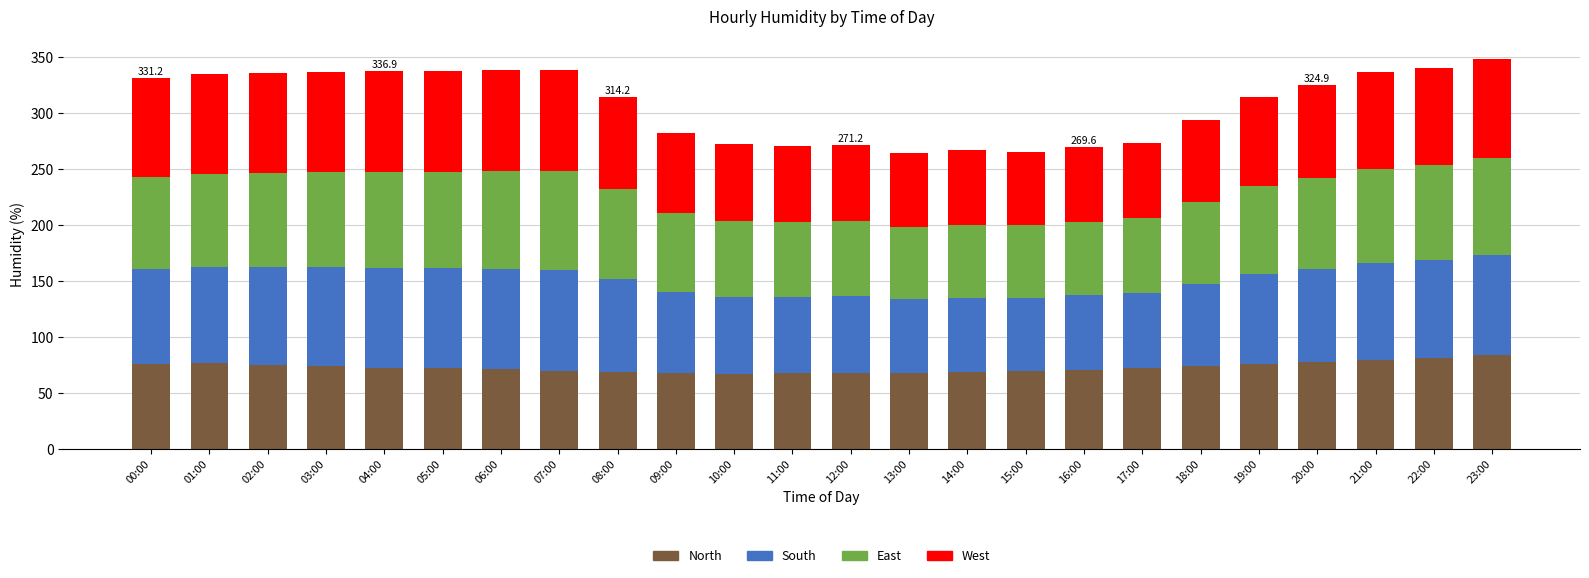

What is the total value across all series at 18:00?

293.4